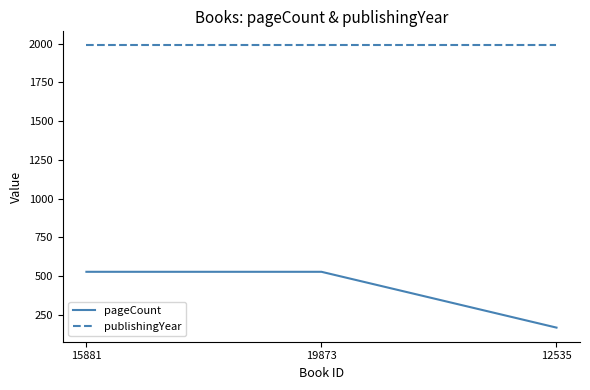

What value does the pageCount series have at 12535, to the nearest 50?

150